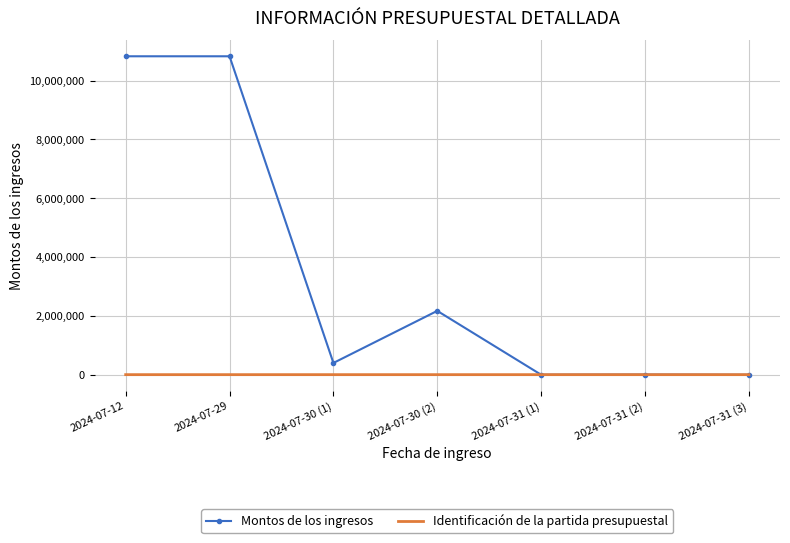

Rank the series at 2024-07-29 from lowest to highest value.

Identificación de la partida presupuestal, Montos de los ingresos